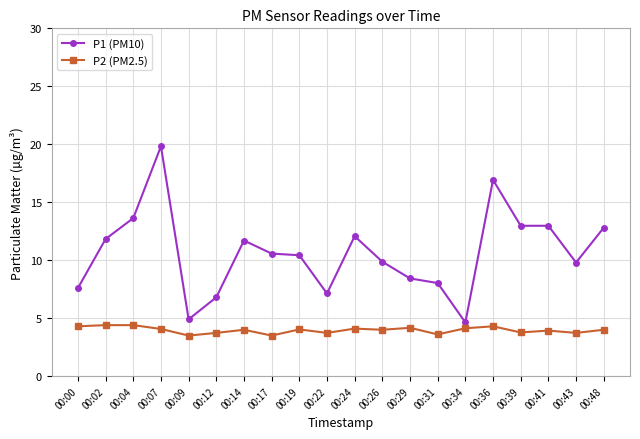

Which series has the largest total across all categories?

P1 (PM10)